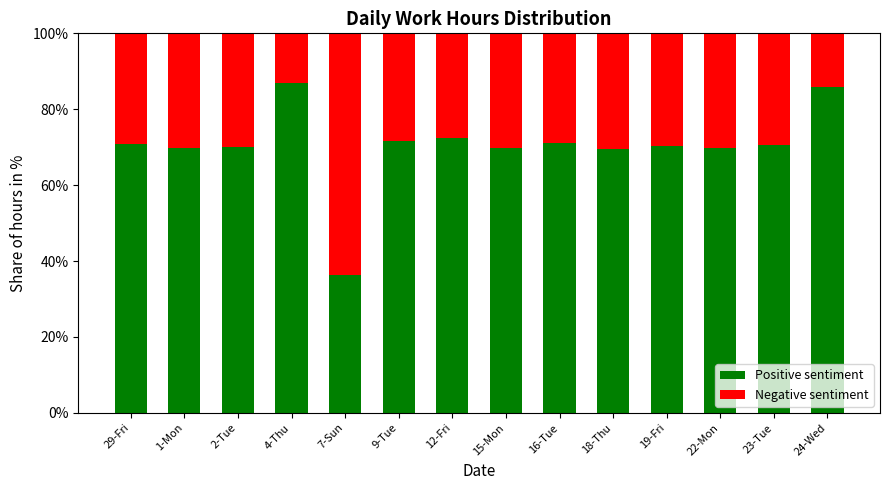

Does the chart contain stacked bars?

Yes